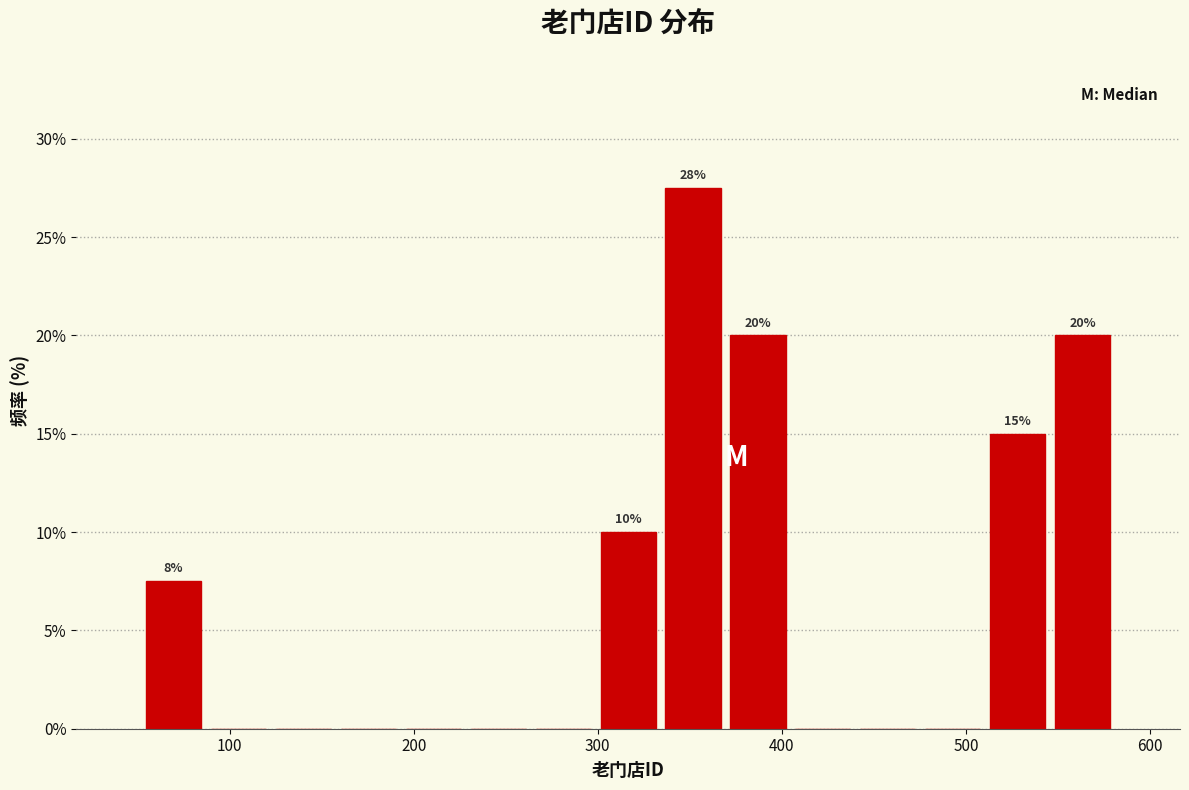

Read against the x-axis, roughly where is the centre of the tallest bar?

350